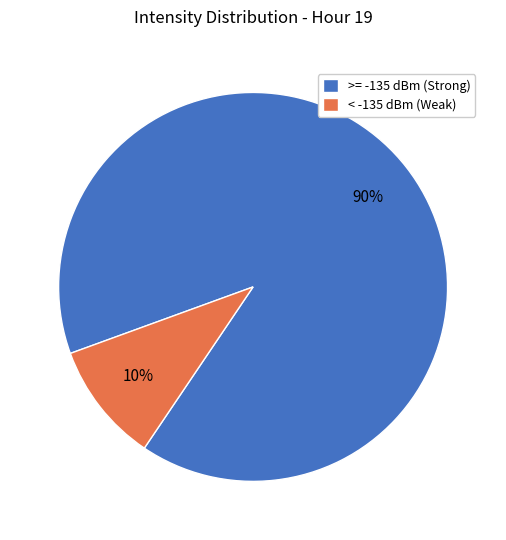

Approximately how many times larger is the value at >= -135 dBm (Strong) compared to < -135 dBm (Weak)?

9.0